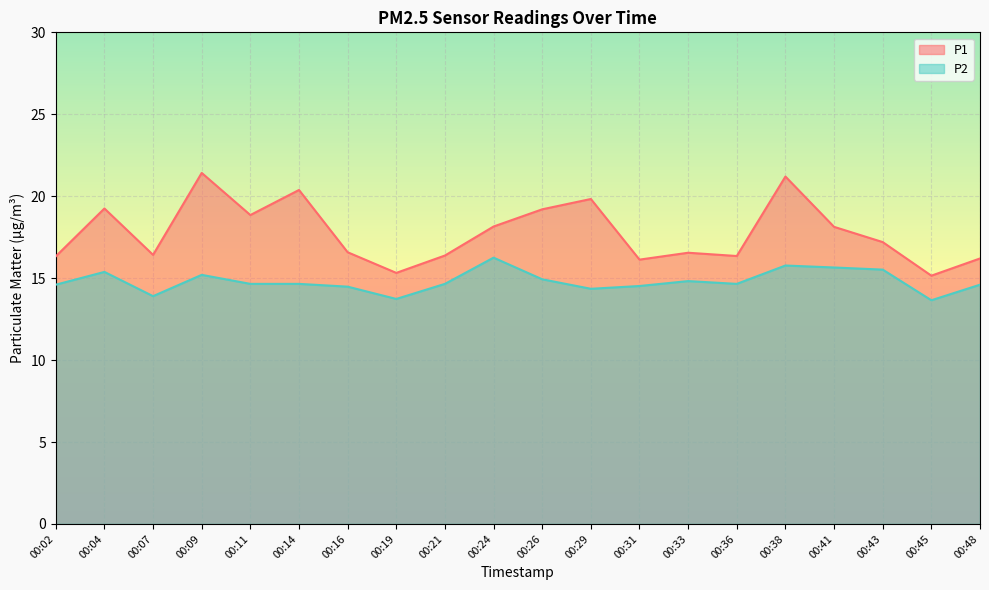

Does the chart display data point markers on the line(s)?

No